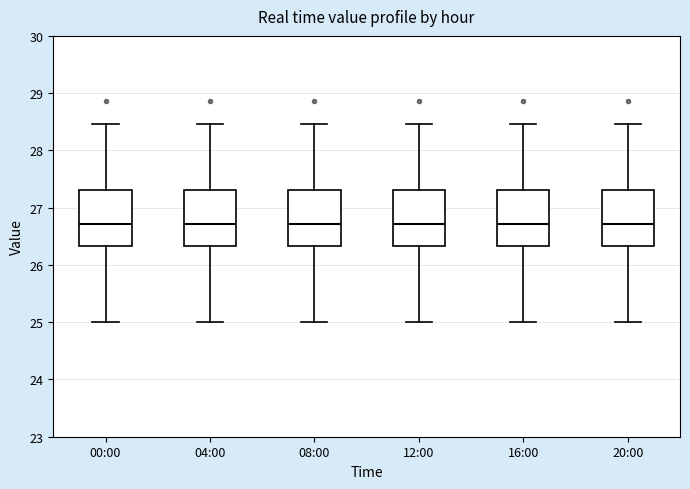

Reading left to right, read every box against the y-axis: the position of its median line, the range the box covers, and the ends of its whiskers. The values are not printed on the chart, so give them approximately, as read against the axis.

00:00: median 26.7, box 26.3 to 27.3, whiskers 25.0 to 28.5
04:00: median 26.7, box 26.3 to 27.3, whiskers 25.0 to 28.5
08:00: median 26.7, box 26.3 to 27.3, whiskers 25.0 to 28.5
12:00: median 26.7, box 26.3 to 27.3, whiskers 25.0 to 28.5
16:00: median 26.7, box 26.3 to 27.3, whiskers 25.0 to 28.5
20:00: median 26.7, box 26.3 to 27.3, whiskers 25.0 to 28.5